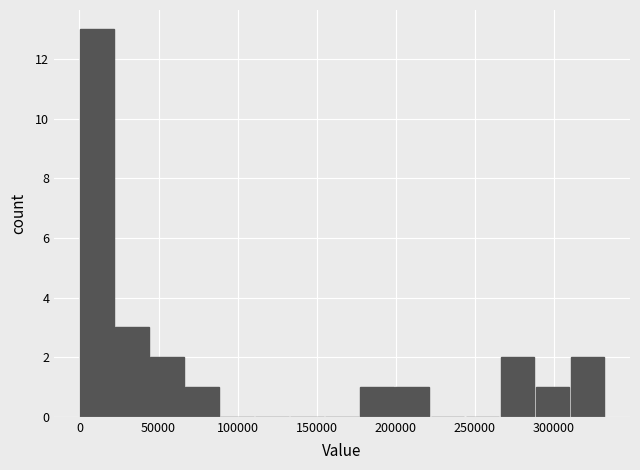

Reading left to right, transcribe this chart: for each bar, give the range it covers on the x-axis and its height. Neither the bar edges nor the heights are printed on the chart, so give them approximately, as read against the axes.

0 to 20000: 13
20000 to 45000: 3
45000 to 65000: 2
65000 to 90000: 1
90000 to 110000: 0
110000 to 135000: 0
135000 to 155000: 0
155000 to 175000: 0
175000 to 200000: 1
200000 to 220000: 1
220000 to 245000: 0
245000 to 265000: 0
265000 to 290000: 2
290000 to 310000: 1
310000 to 330000: 2